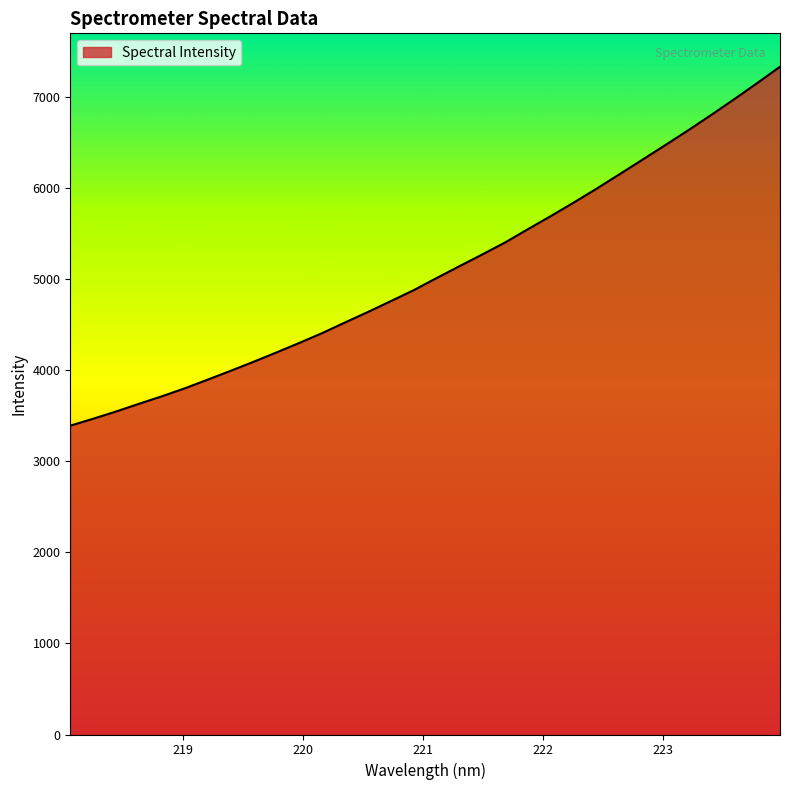

What is the difference between the maximum and minimum values?

3939.4